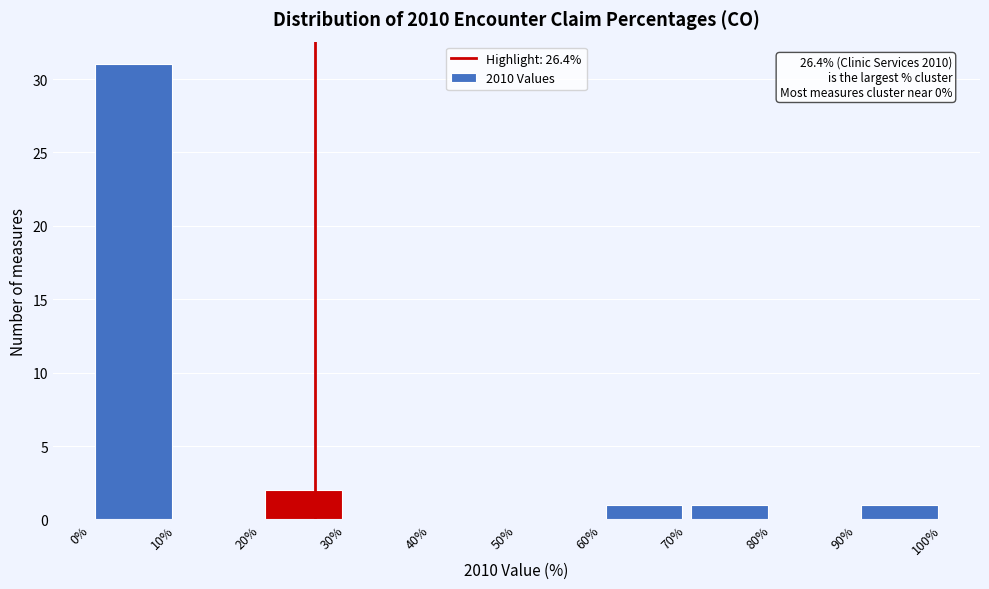

Which range on the x-axis has the tallest bar?

0% to 10%